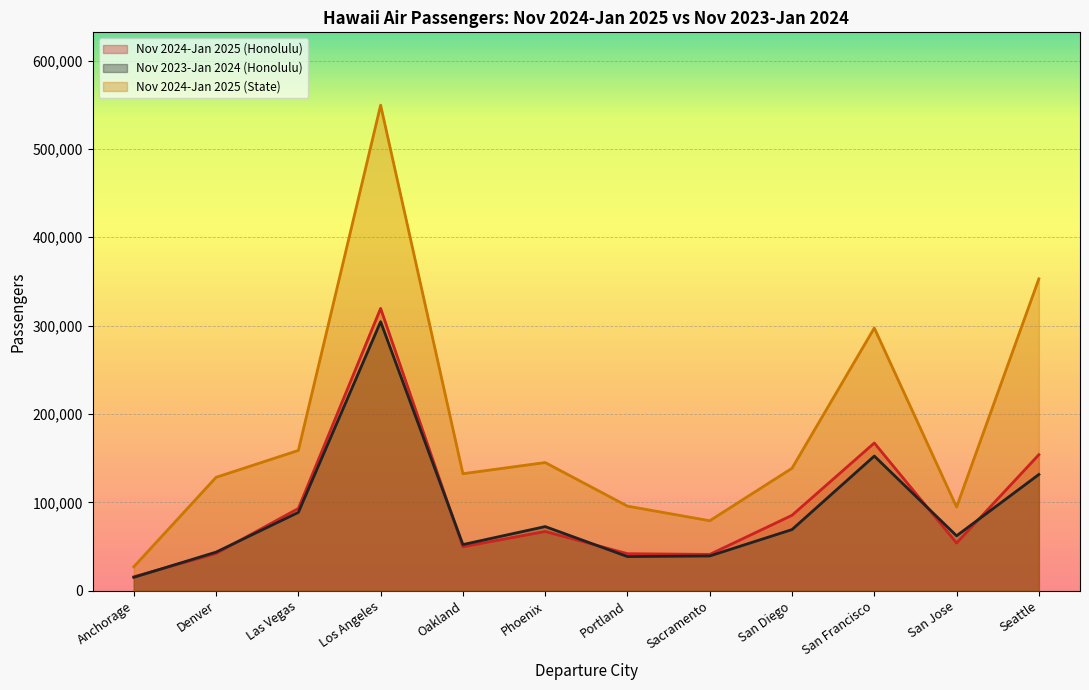

What position from the right is Portland?

6